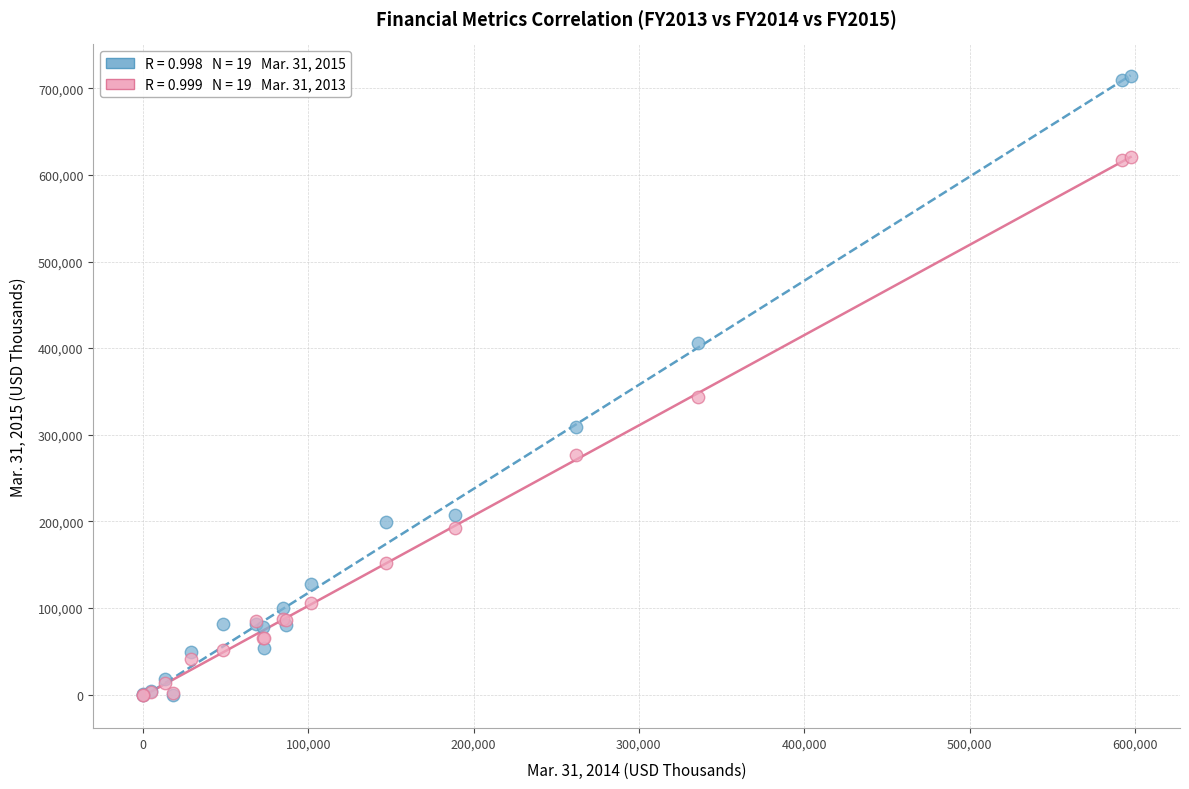

Across all series, what Y value is closest to 357265?

343737